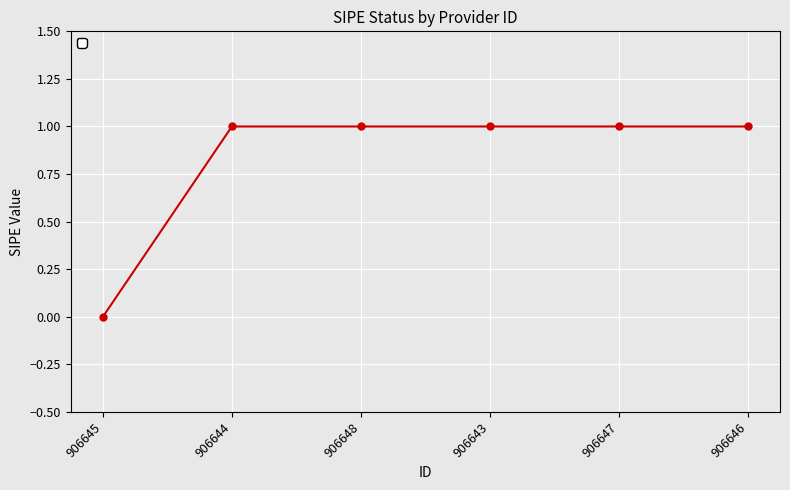

Which category has the lowest value across all series?

906645